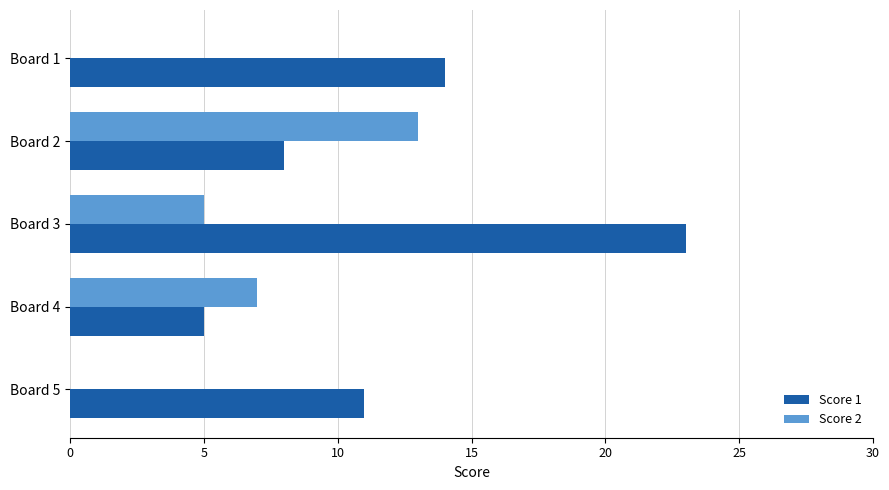

Which series has the largest range (max minus min)?

Score 1